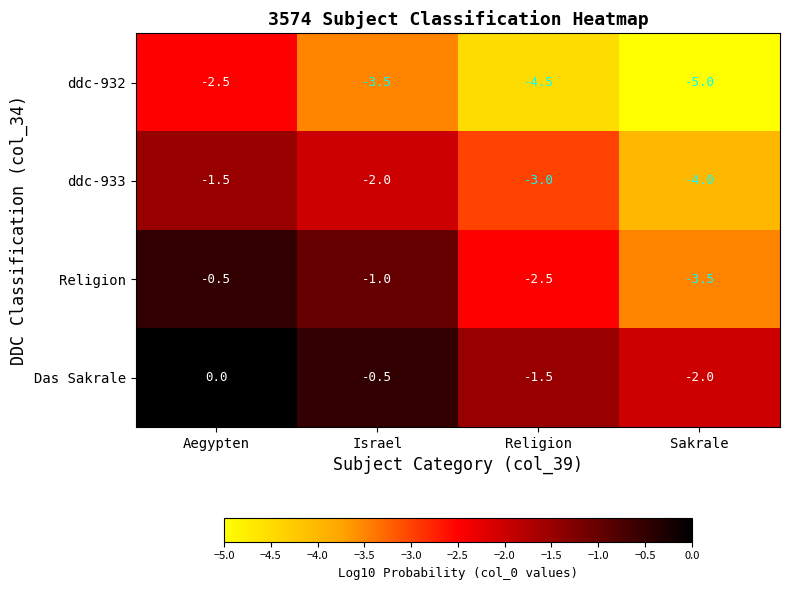

What is the average value of the Das Sakrale series?

-1.0